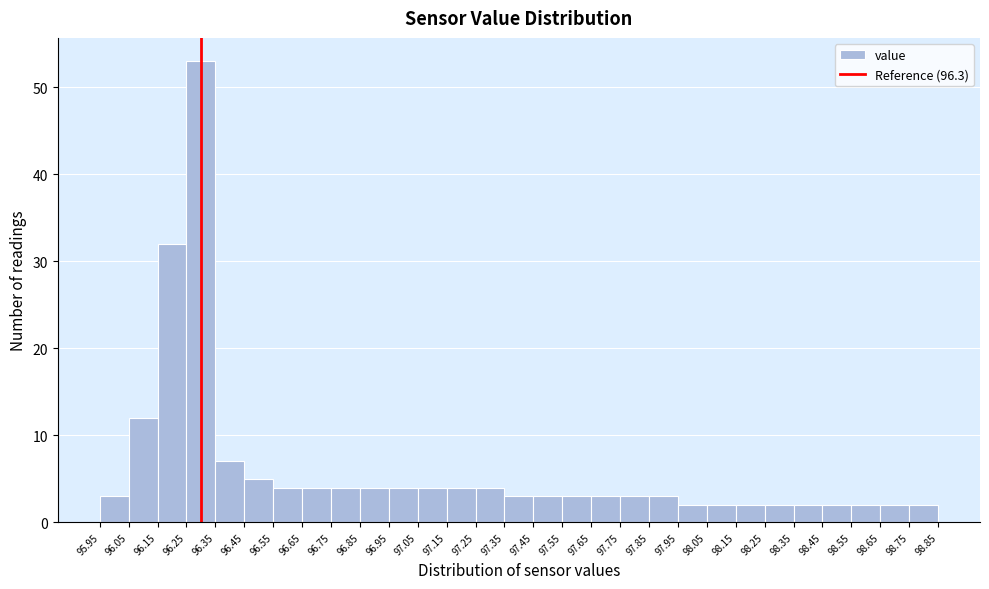

What is the height of the bar covering 98.55 to 98.65 on the x-axis? The values are not printed on the chart, so give them approximately, as read against the axis.

2